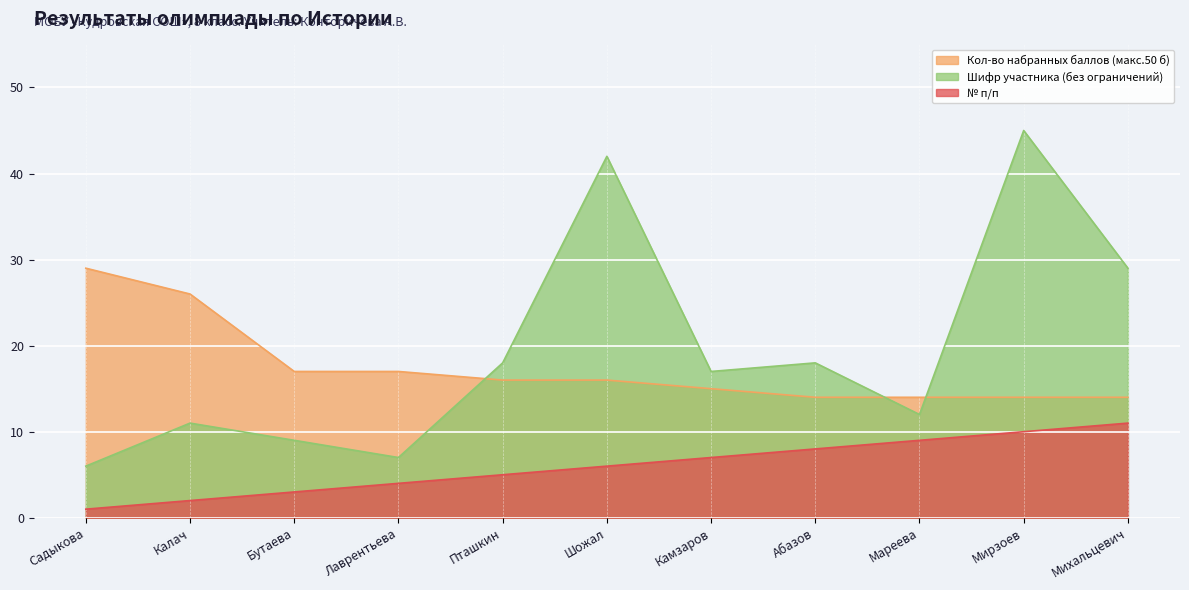

True or false: № п/п and Кол-во набранных баллов (макс.50 б) cross at least once.

False